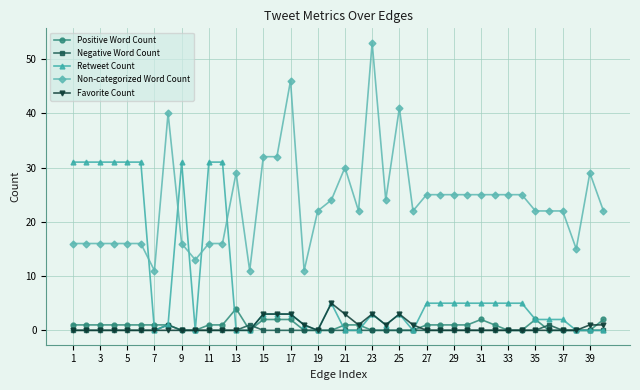

Which series has the widest spread of values?

Non-categorized Word Count